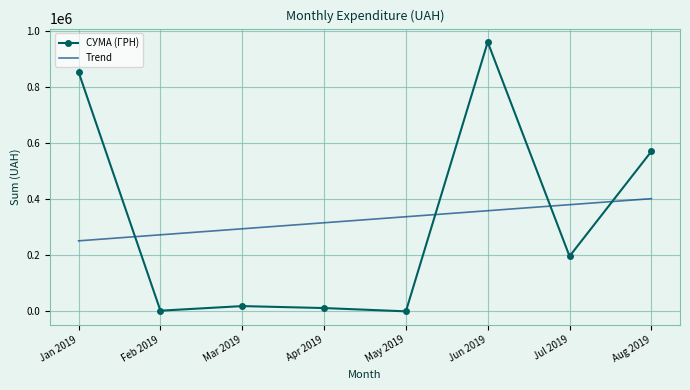

What is the maximum value for СУМА (ГРН)?

959409.8